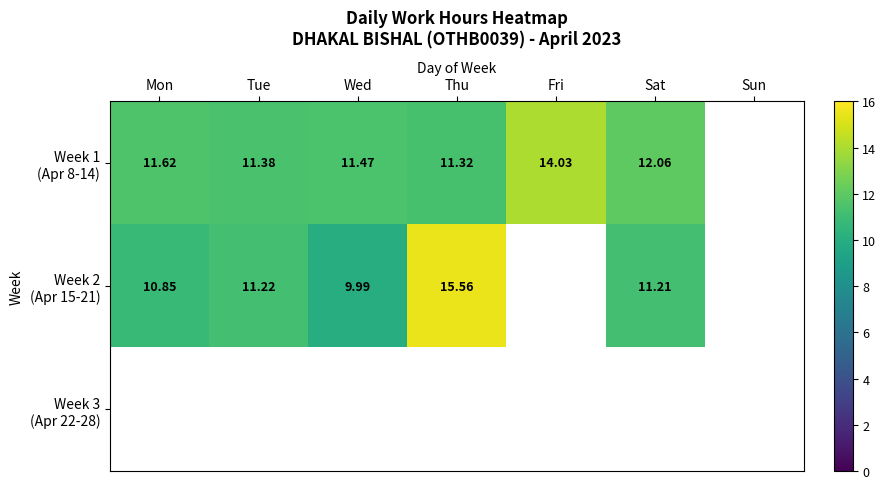

Where is Week 2 (Apr 15-21) nearest to the value 12?

Tue